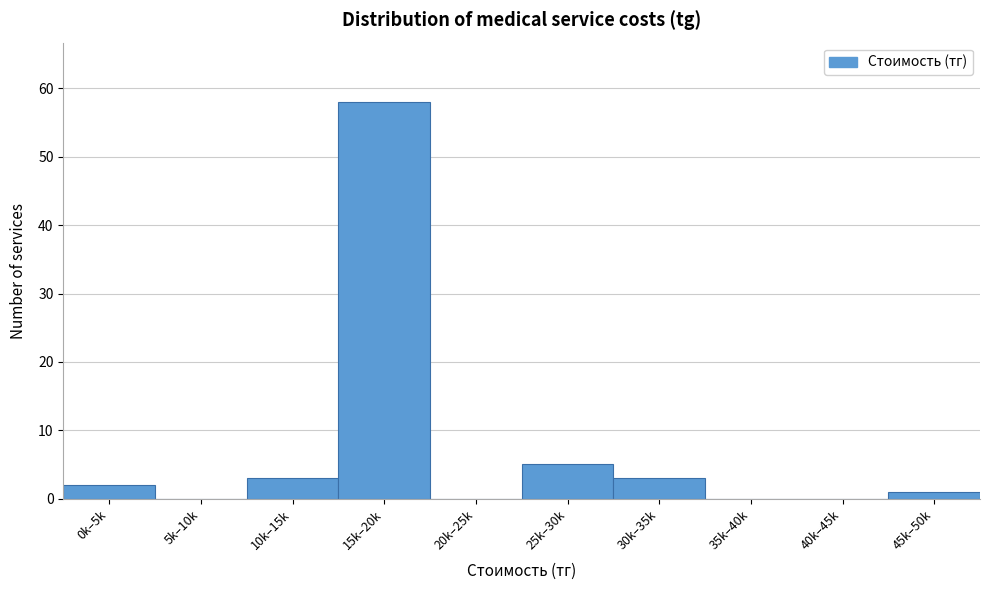

Reading left to right, extract all data points from this chart.

0k–5k=2	5k–10k=0	10k–15k=3	15k–20k=58	20k–25k=0	25k–30k=5	30k–35k=3	35k–40k=0	40k–45k=0	45k–50k=1